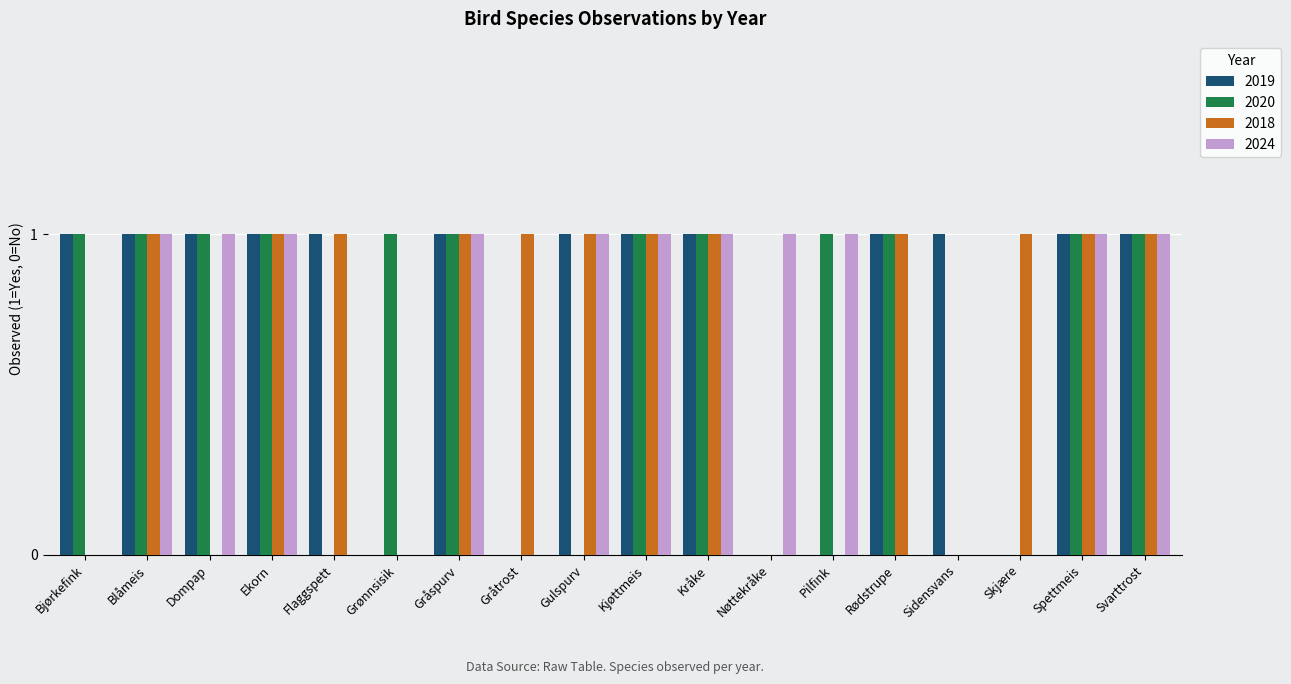

The 2020 series shows 0 at Dompap. True or false?

False